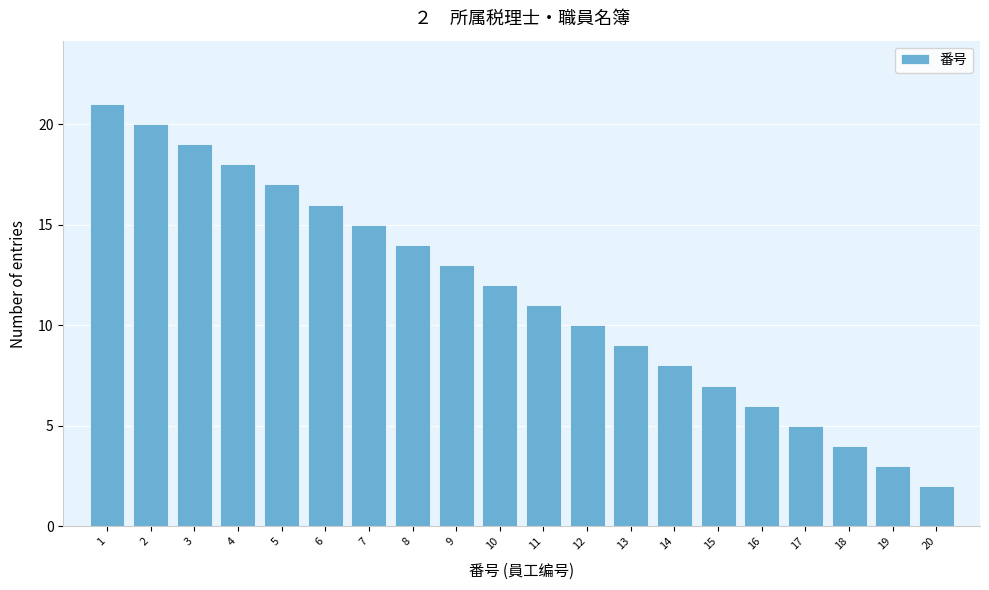

Over which range of the x-axis is the bar tallest?

0.5 to 1.5